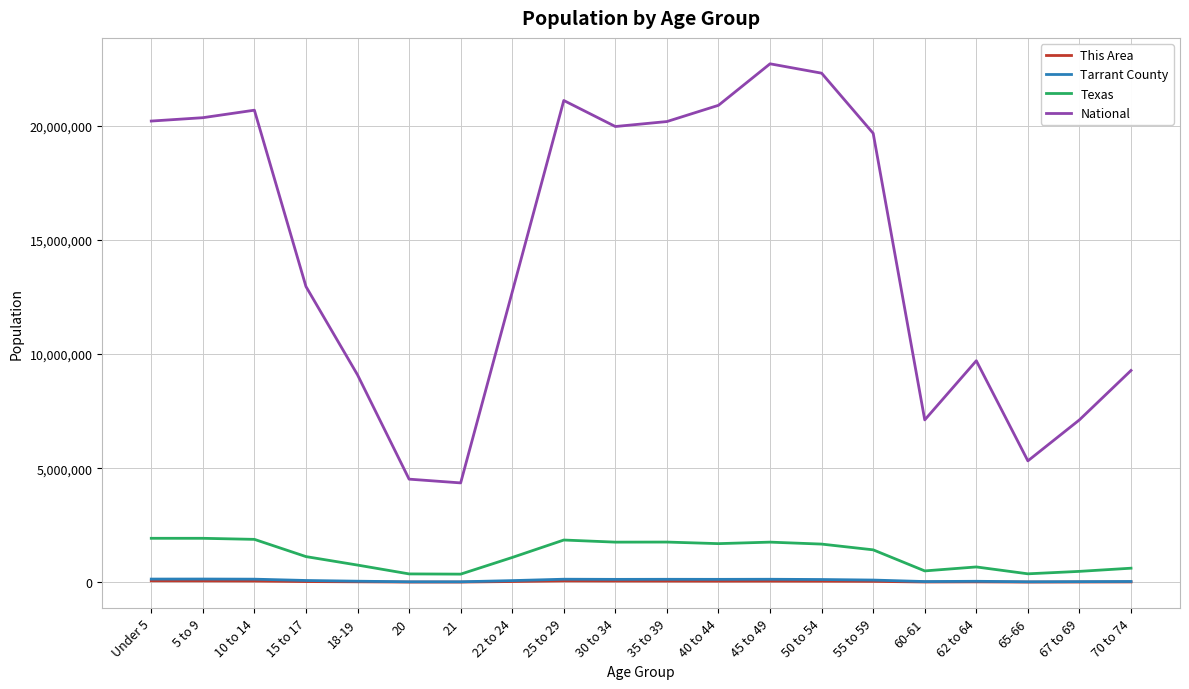

Which series changed the most between 10 to 14 and 60-61?

National